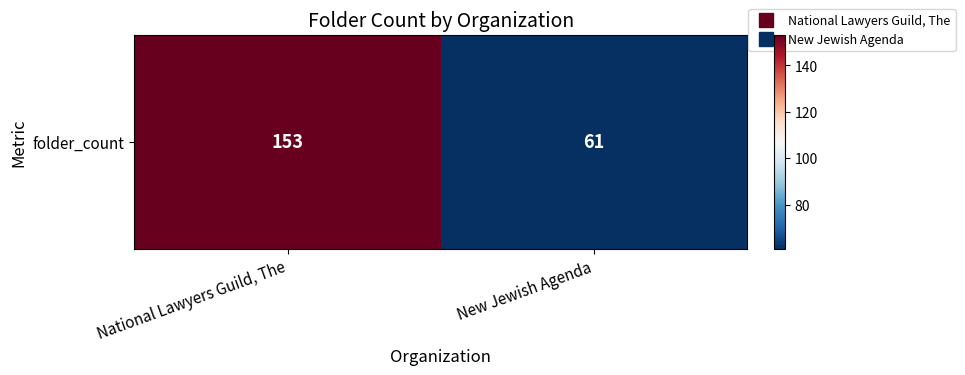

Count the number of categories in the chart.

2